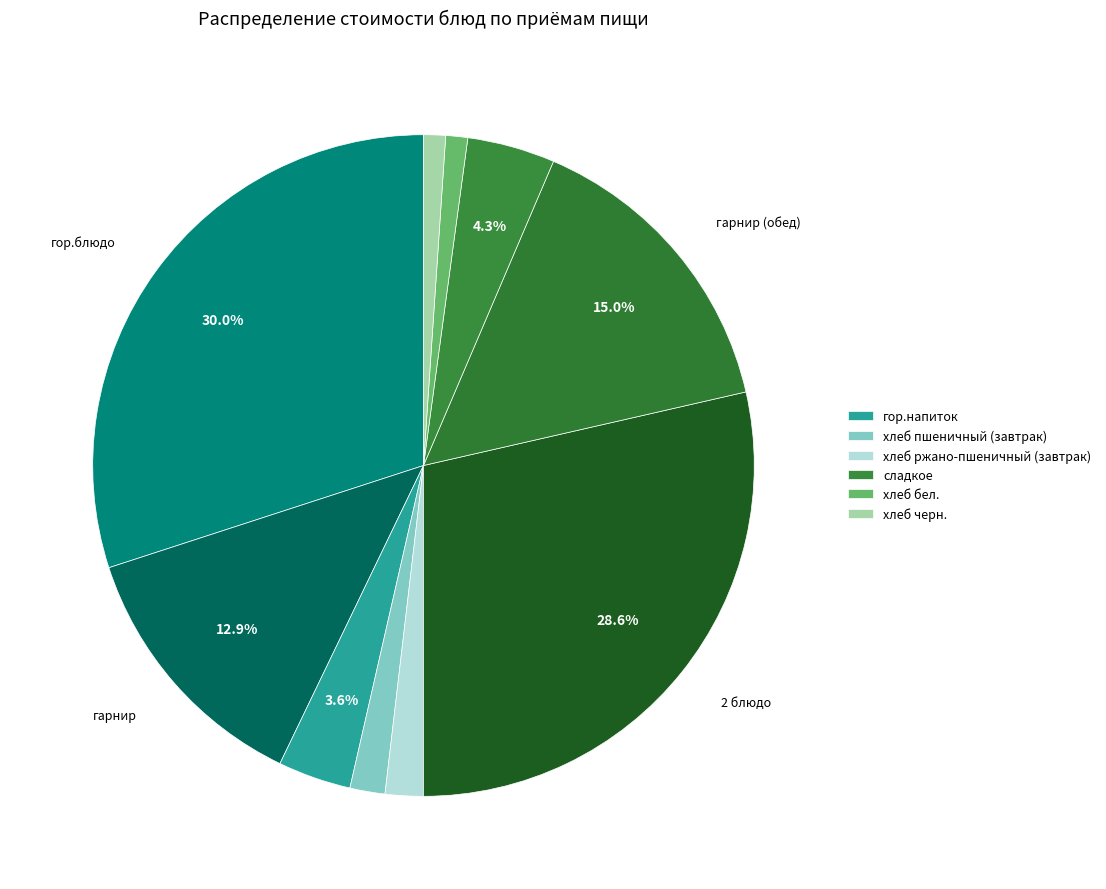

Is there any slice that represents more than half of the pie?

No